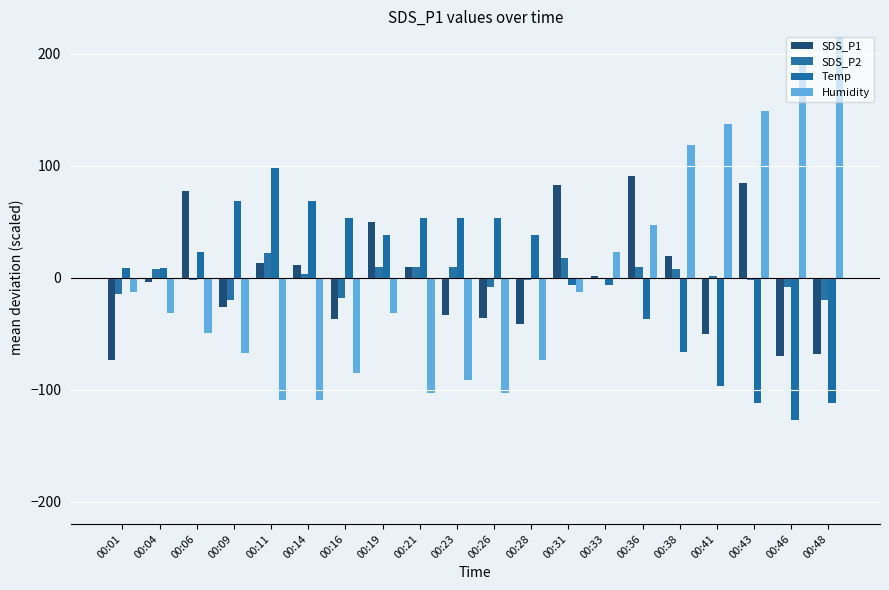

Reading left to right, list all the values displayed in this chart.

SDS_P1: 00:01=-73.3	00:04=-4.3	00:06=77.6	00:09=-26.2	00:11=12.8	00:14=11.6	00:16=-37.3	00:19=49.7	00:21=9.8	00:23=-33.4	00:26=-36.4	00:28=-41.2	00:31=82.7	00:33=1.7	00:36=90.8	00:38=19.7	00:41=-50.2	00:43=84.8	00:46=-70.3	00:48=-68.2
SDS_P2: 00:01=-14.4	00:04=7.8	00:06=-2.4	00:09=-20.4	00:11=21.6	00:14=3.6	00:16=-18.6	00:19=9.6	00:21=9.6	00:23=9.6	00:26=-8.4	00:28=-2.4	00:31=17.4	00:33=-0.6	00:36=9.6	00:38=7.8	00:41=1.8	00:43=-2.4	00:46=-8.4	00:48=-20.4
Temp: 00:01=8.3	00:04=8.3	00:06=23.3	00:09=68.3	00:11=98.3	00:14=68.3	00:16=53.3	00:19=38.3	00:21=53.3	00:23=53.3	00:26=53.3	00:28=38.3	00:31=-6.7	00:33=-6.7	00:36=-36.7	00:38=-66.7	00:41=-96.7	00:43=-111.7	00:46=-126.7	00:48=-111.7
Humidity: 00:01=-13.2	00:04=-31.2	00:06=-49.2	00:09=-67.2	00:11=-109.2	00:14=-109.2	00:16=-85.2	00:19=-31.2	00:21=-103.2	00:23=-91.2	00:26=-103.2	00:28=-73.2	00:31=-13.2	00:33=22.8	00:36=46.8	00:38=118.8	00:41=136.8	00:43=148.8	00:46=190.8	00:48=214.8